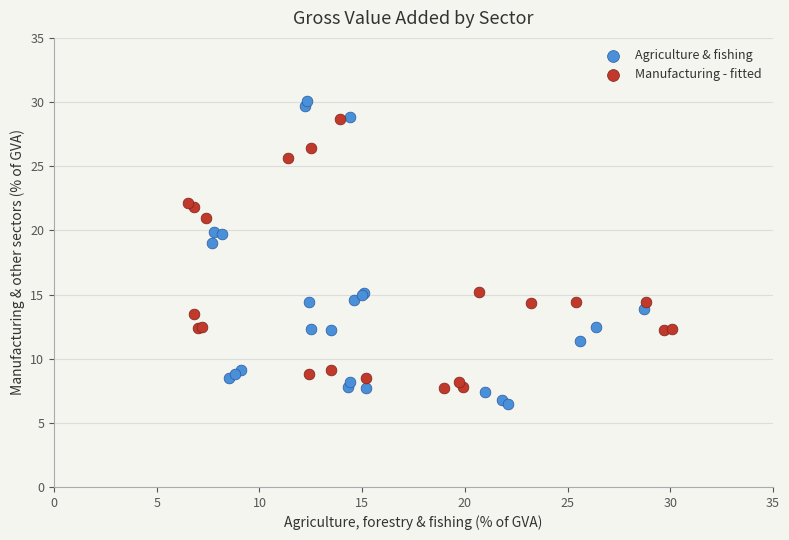

Which series contains the lowest Y value?

Agriculture & fishing